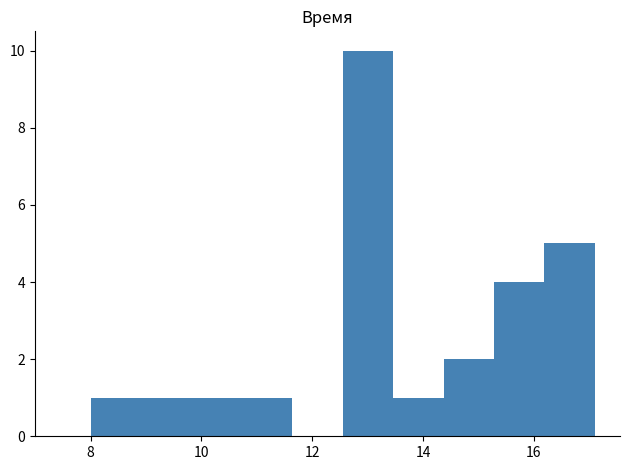

Which range on the x-axis has the tallest bar?

12.6 to 13.4